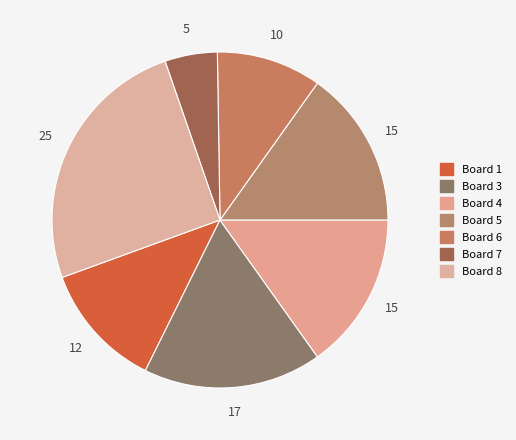

Which has a higher value, Board 4 or Board 8?

Board 8